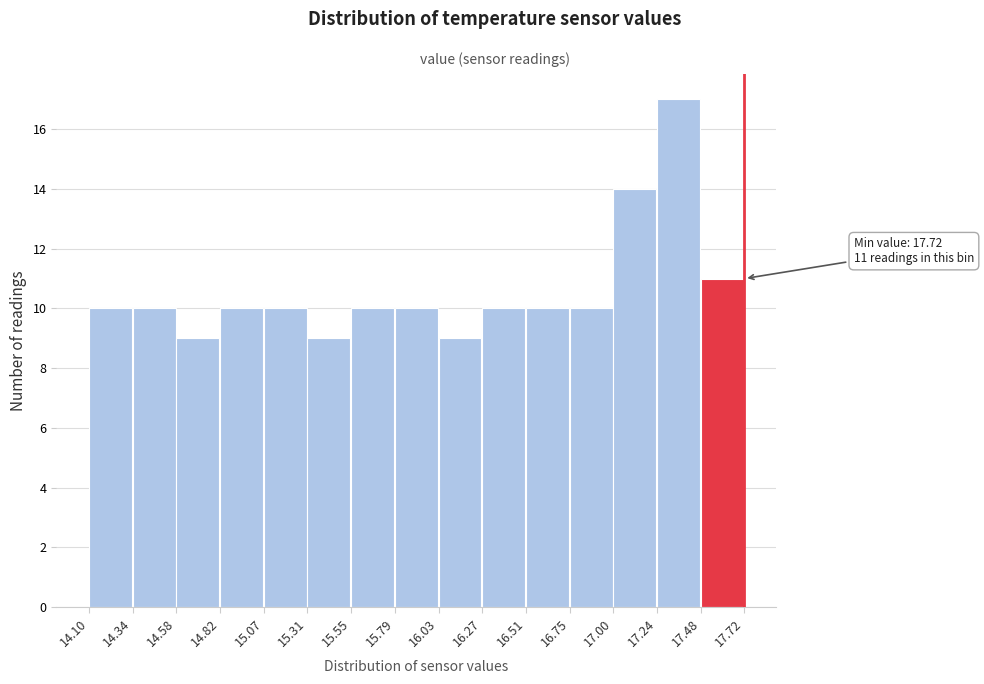

Which range on the x-axis has the tallest bar?

17.24 to 17.48